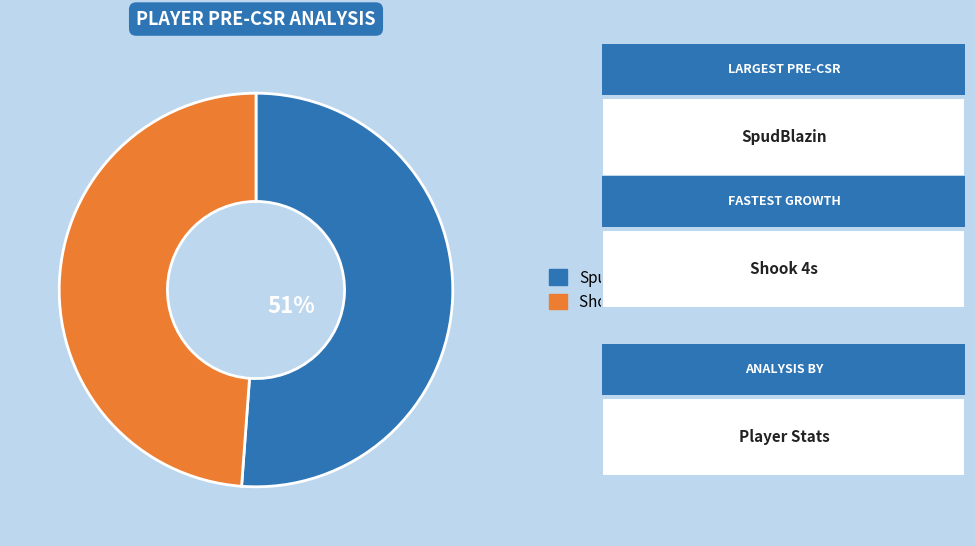

How many slices are in this pie chart?

2